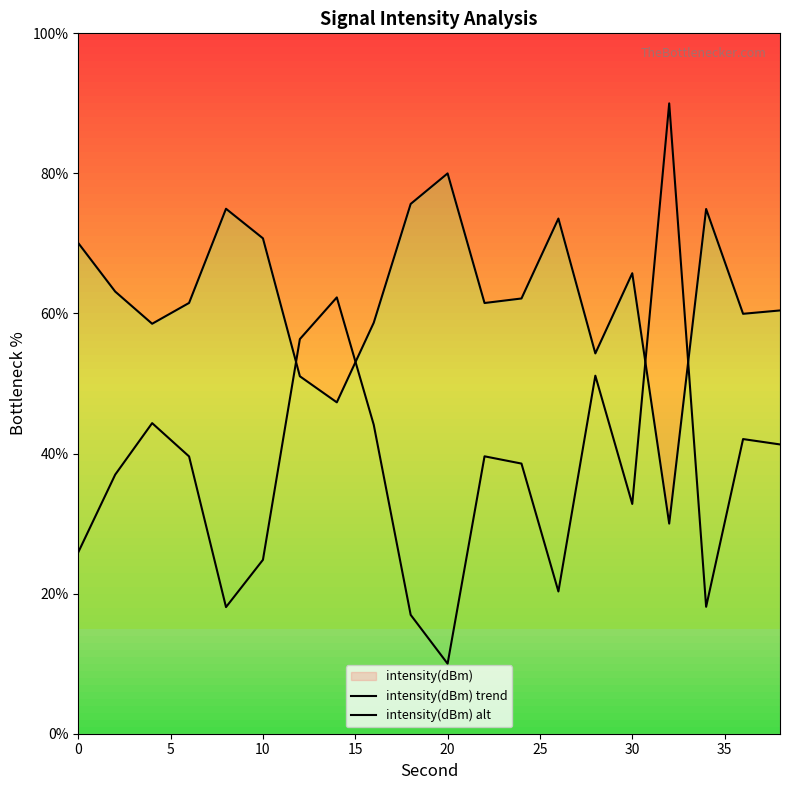

Reading left to right, extract all data points from this chart.

intensity(dBm) trend: 70.1	63.1	58.5	61.5	75.0	70.7	51.0	47.3	58.7	75.6	80.0	61.5	62.1	73.6	54.3	65.7	30.0	74.9	60.0	60.4
intensity(dBm) alt: 25.9	37.0	44.3	39.6	18.1	24.8	56.3	62.3	44.1	17.0	10.0	39.6	38.6	20.3	51.1	32.8	90.0	18.1	42.1	41.3